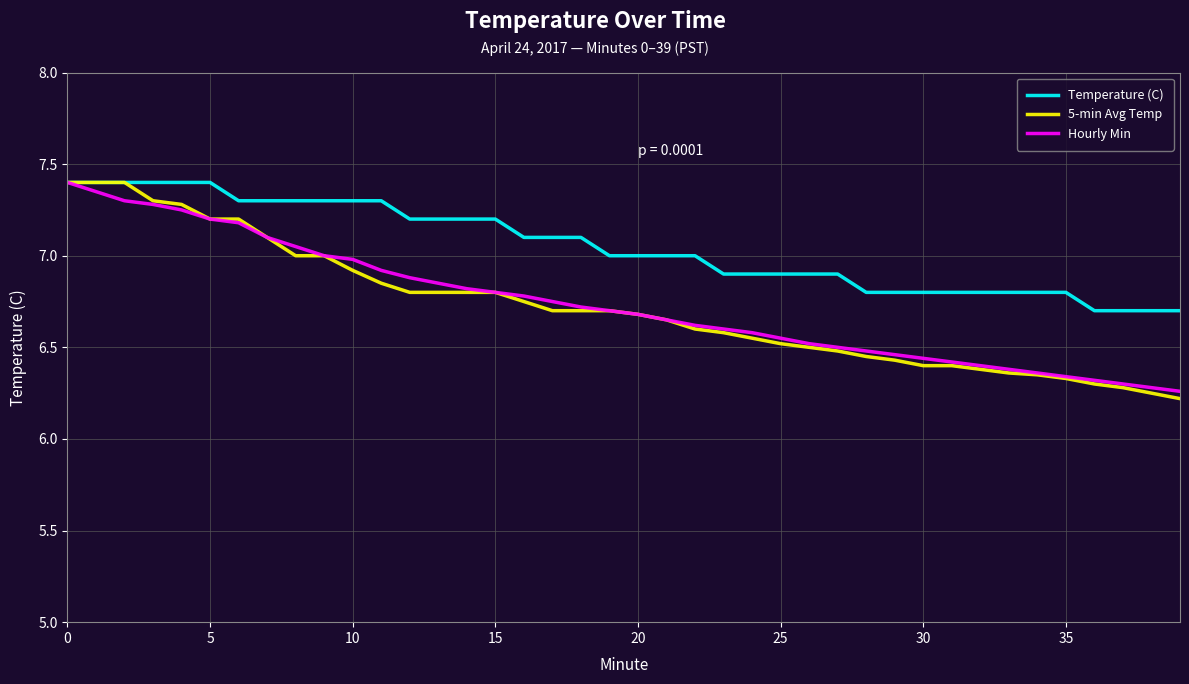

What is the maximum value shown in the chart?

7.4